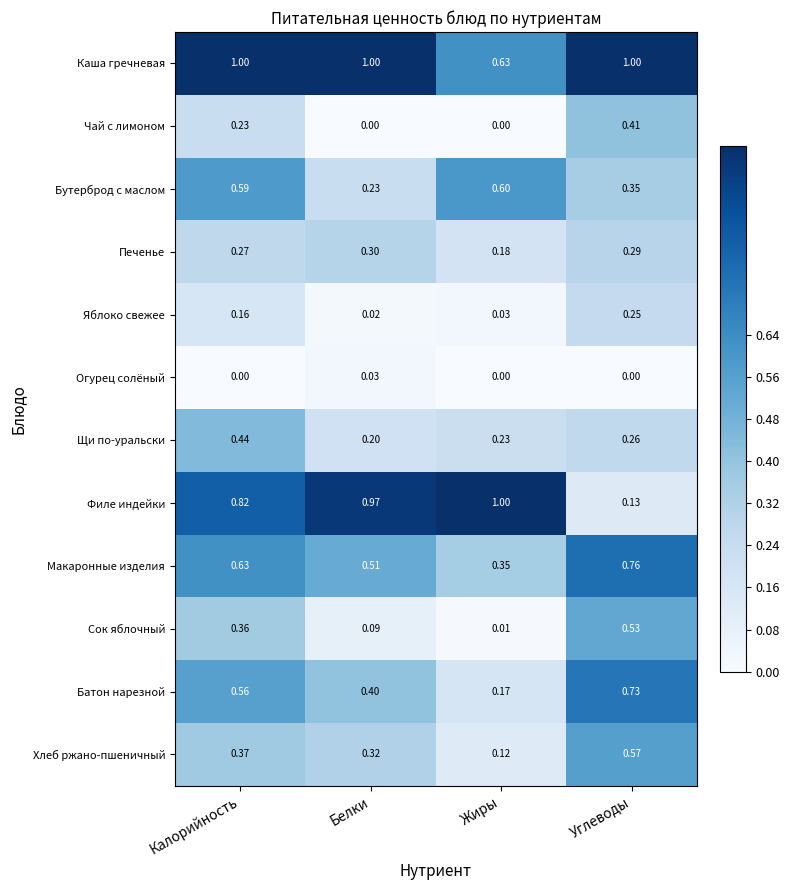

List the labels in order of Бутерброд с маслом value, largest first.

Жиры, Калорийность, Углеводы, Белки